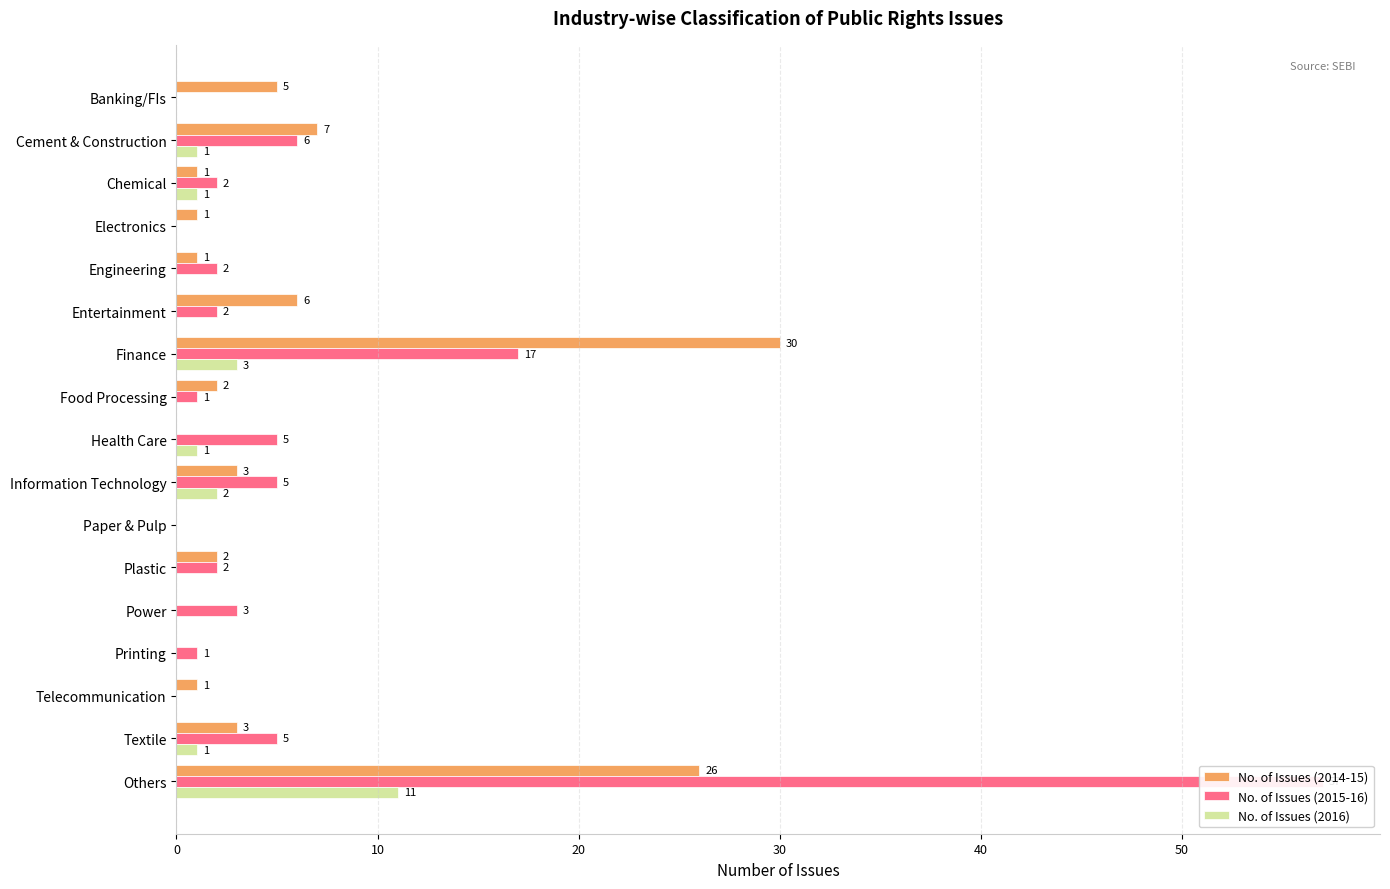

How many values in the No. of Issues (2014-15) series are below 2?

8